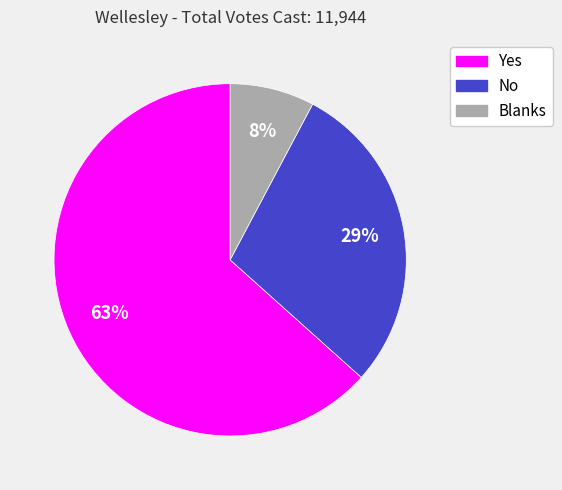

Is Blanks the majority of the pie?

No